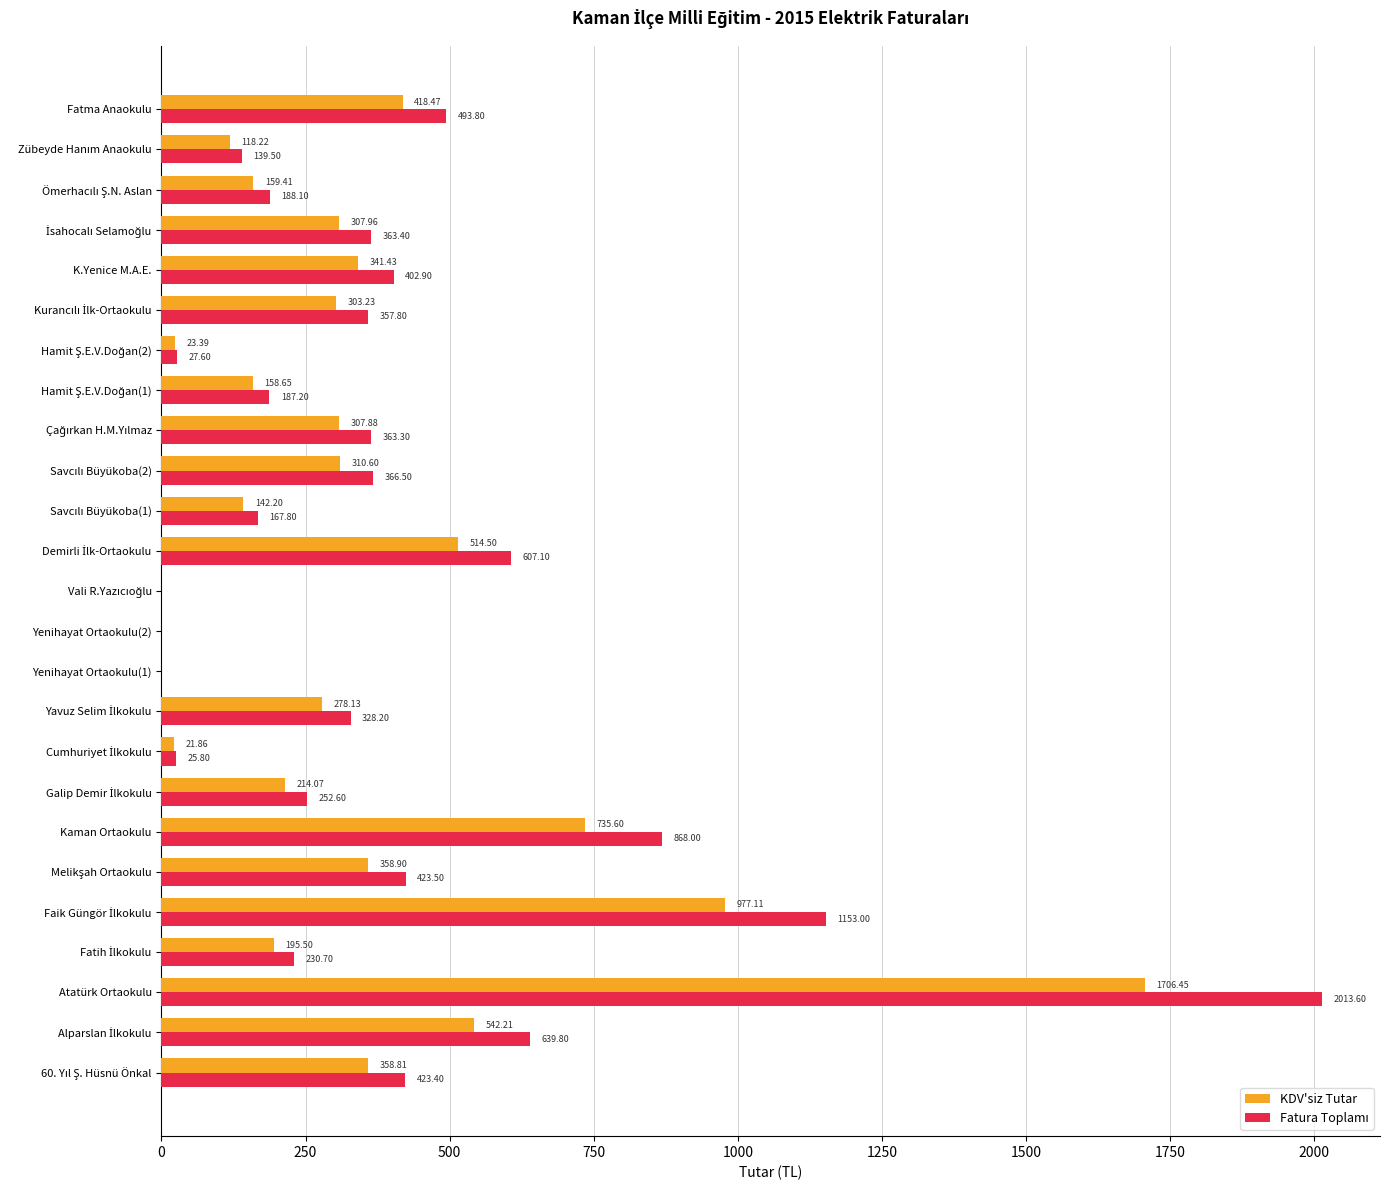

Where is KDV'siz Tutar nearest to the value 853?

Kaman Ortaokulu